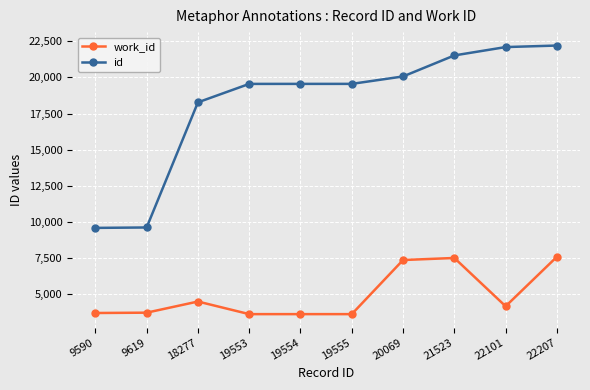

At which category does work_id reach its first local peak?

18277